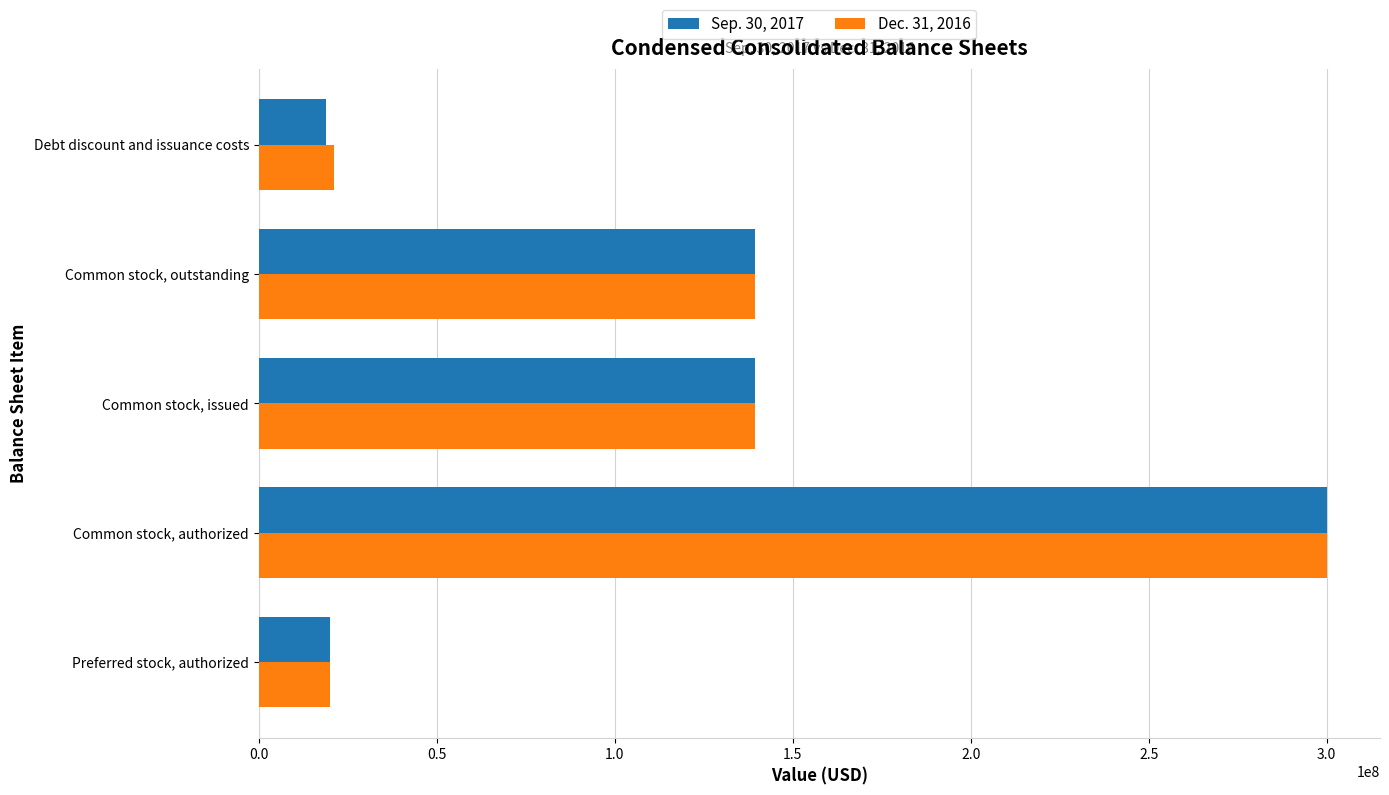

Rank the series at Debt discount and issuance costs from lowest to highest value.

Sep. 30, 2017, Dec. 31, 2016